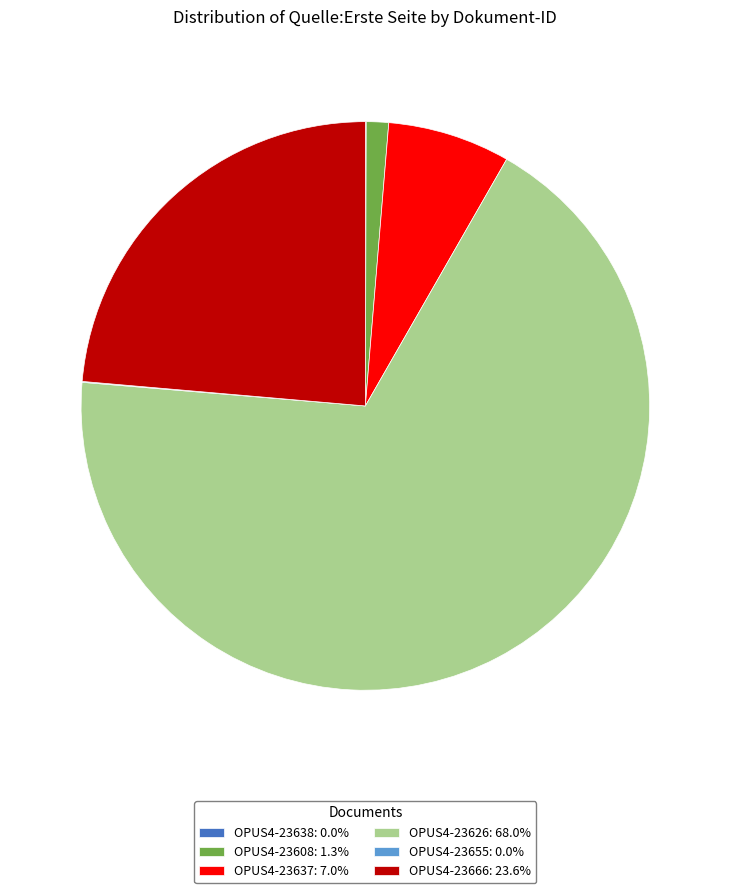

Which slice is the largest?

OPUS4-23626